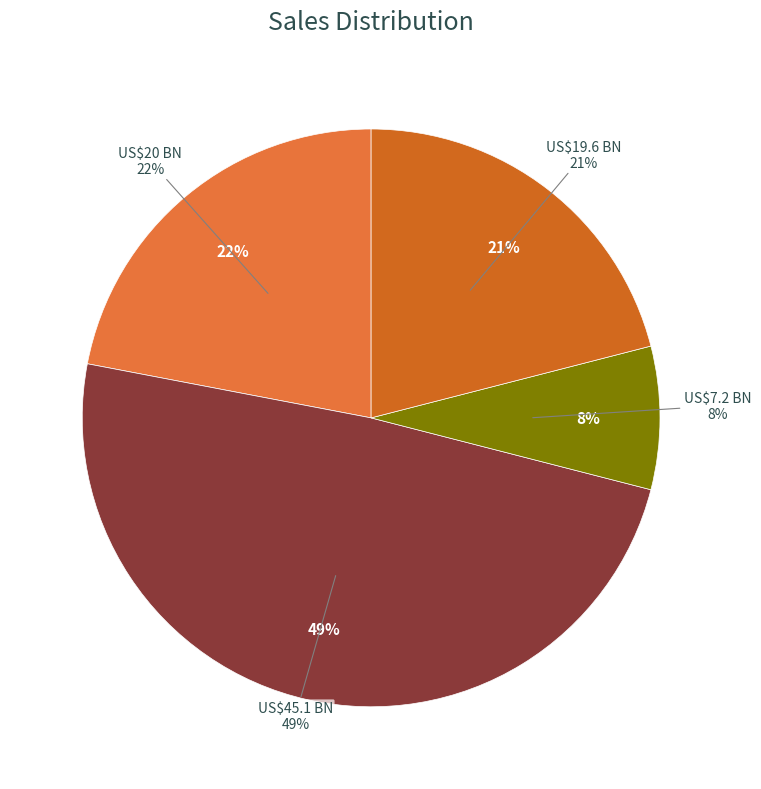

What is the total percentage of US$45.1 BN, 49% and US$7.2 BN, 8%?

57.0%